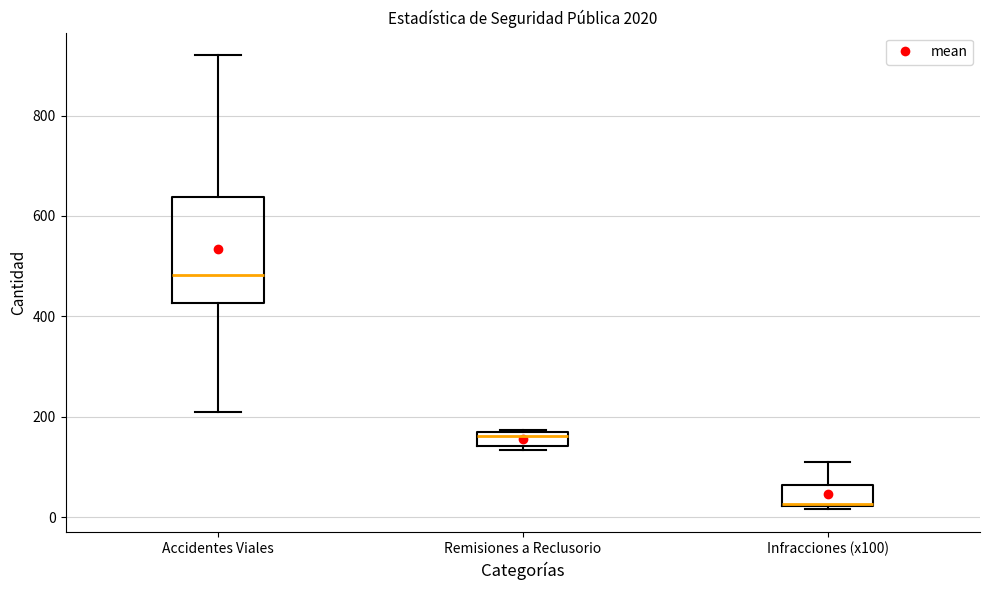

Which box is the tallest, from its lower edge to its upper edge?

Accidentes Viales